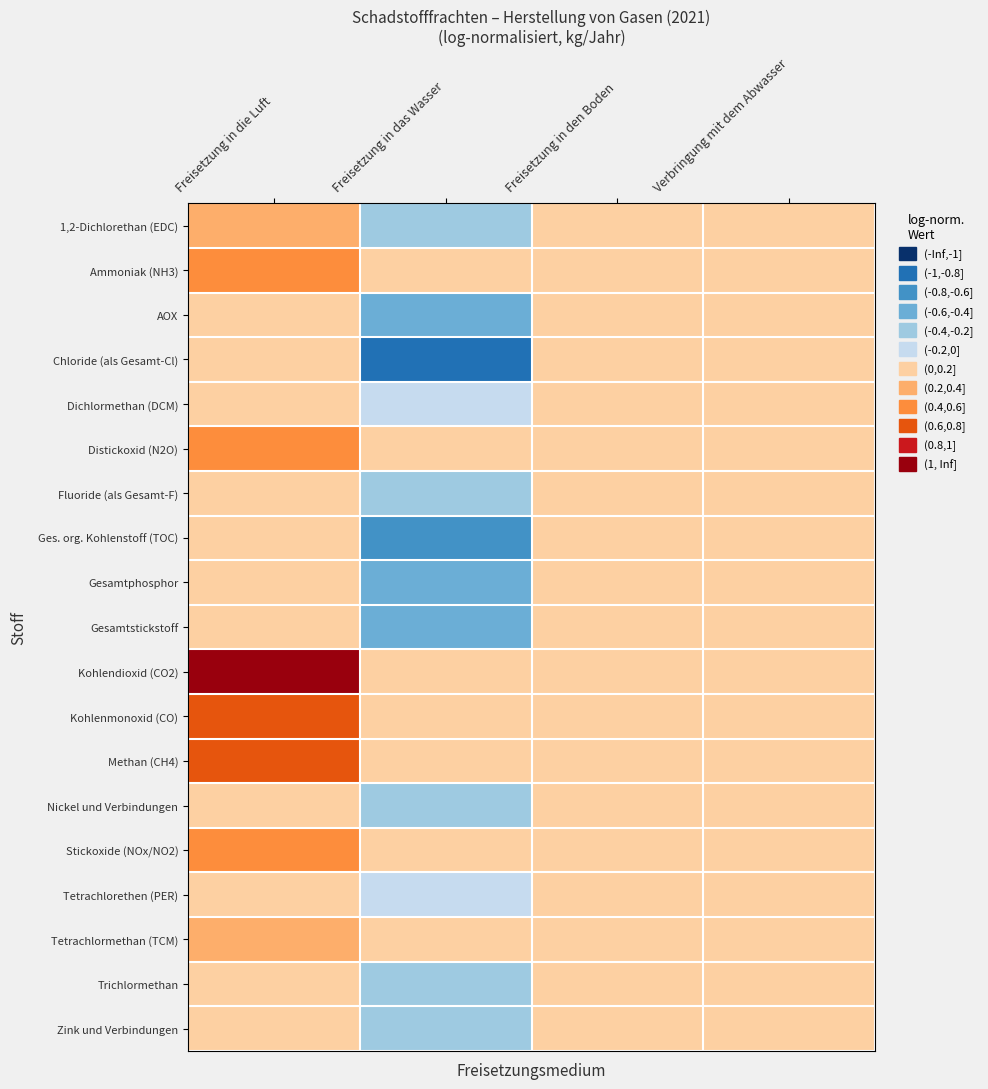

Between Freisetzung in die Luft and Freisetzung in den Boden, which series saw the biggest shift?

Kohlendioxid (CO2)